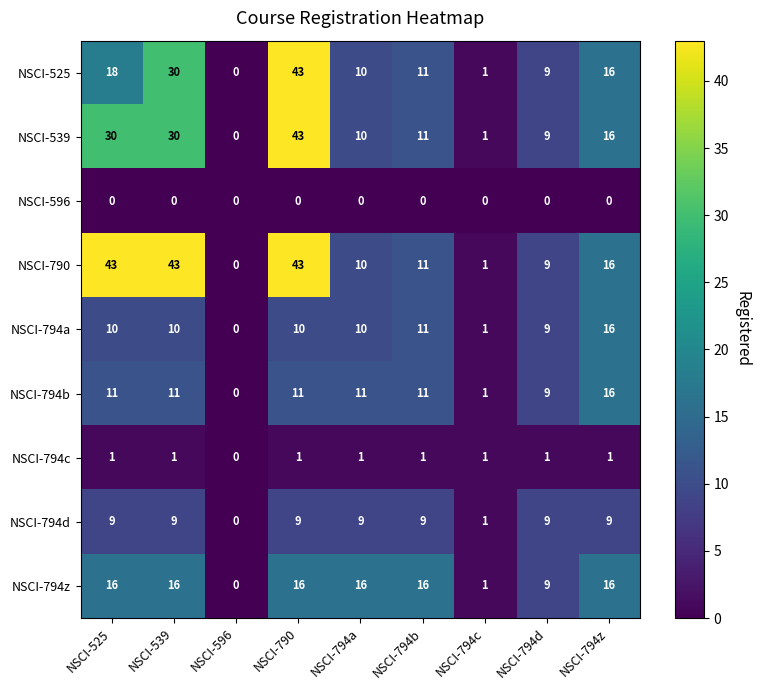

What is the total value across all series at NSCI-525?

138